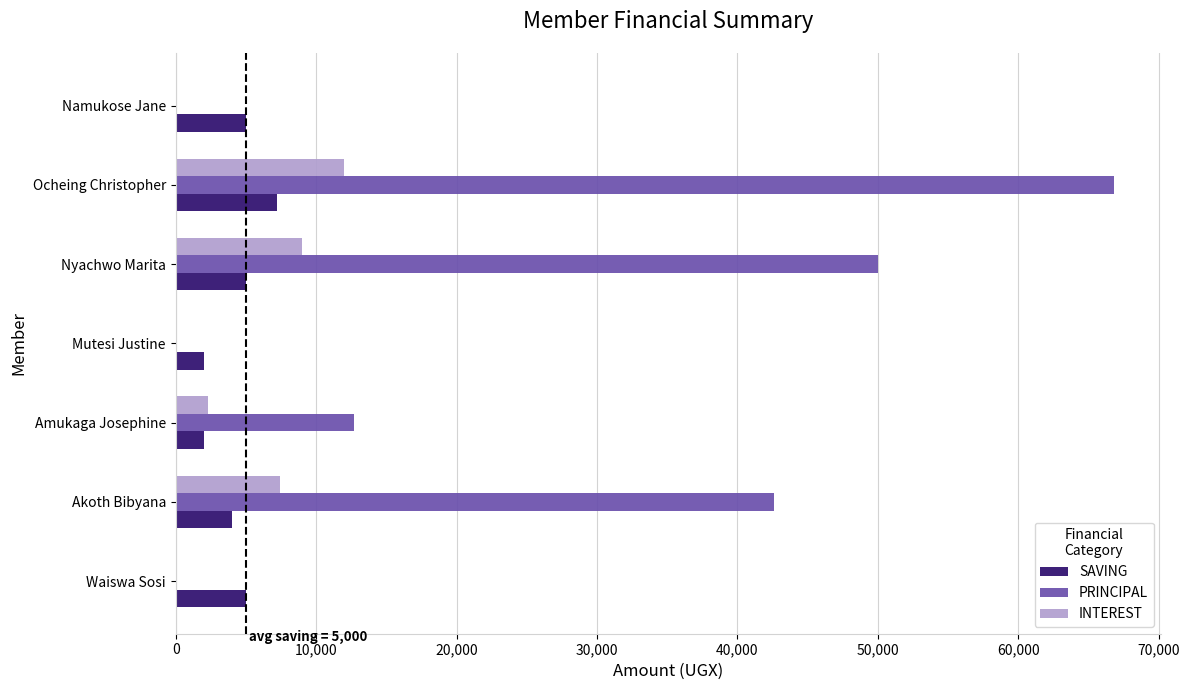

True or false: PRINCIPAL has a value of 42600 at Akoth Bibyana.

True